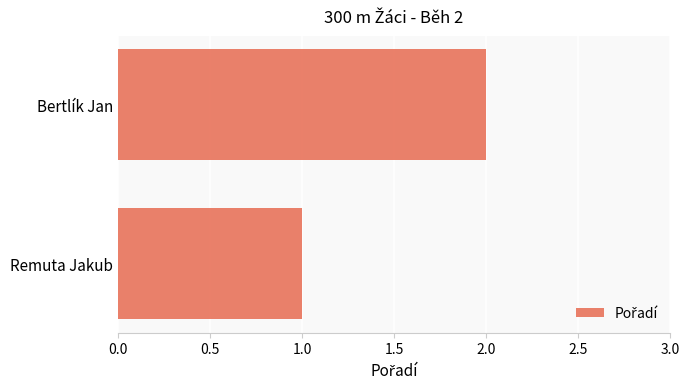

List the labels in order of value, largest first.

Bertlík Jan, Remuta Jakub